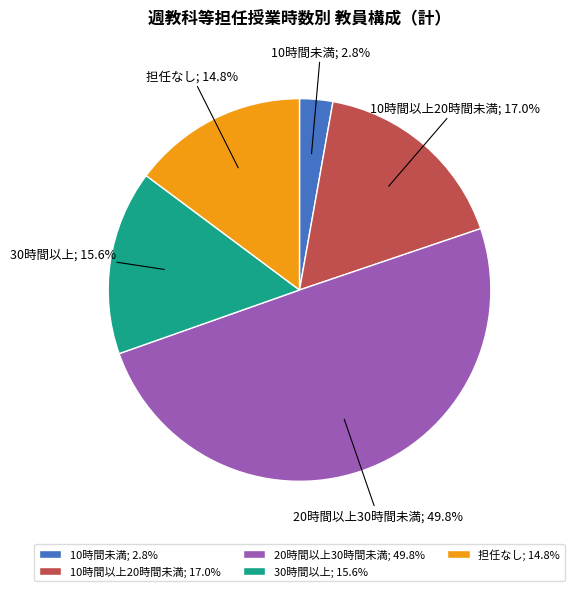

What is the total percentage of 担任なし and 20時間以上30時間未満?

64.6%